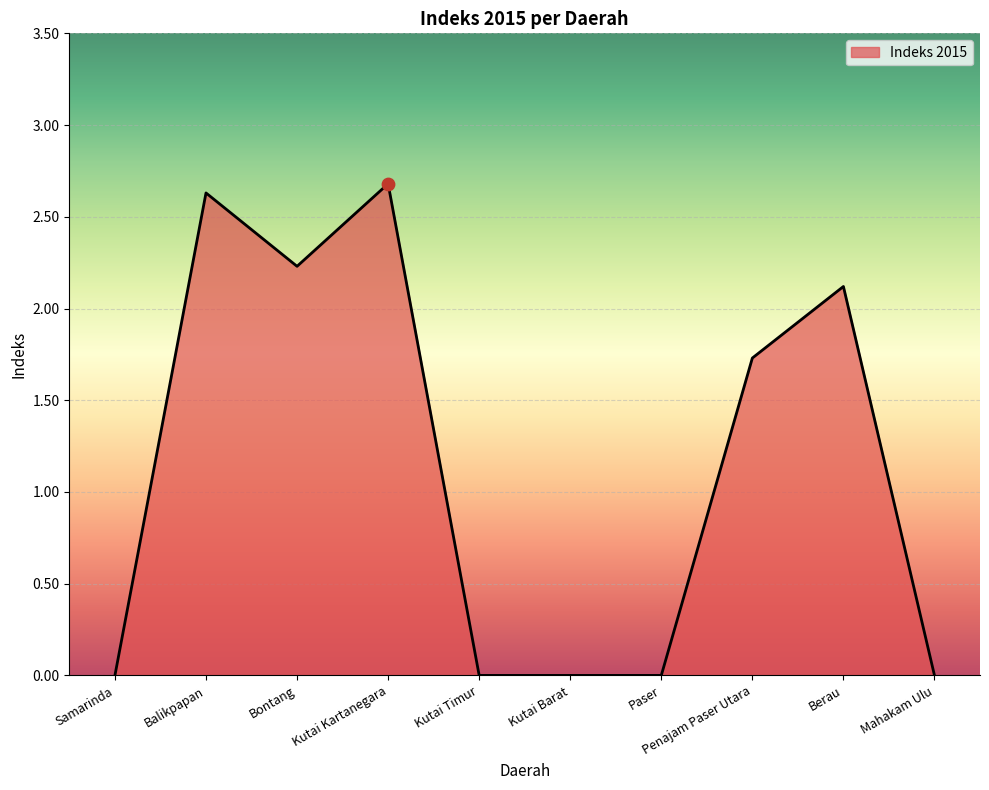

Which has a higher value, Samarinda or Penajam Paser Utara?

Penajam Paser Utara